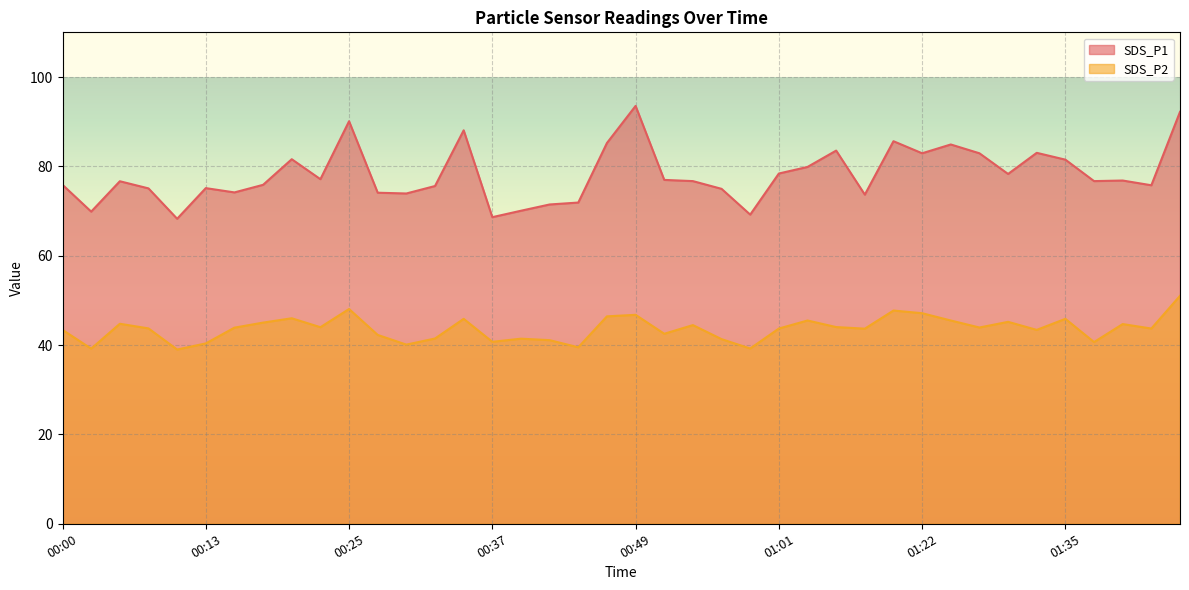

What is the difference between the highest and lowest values at 00:15?

30.3